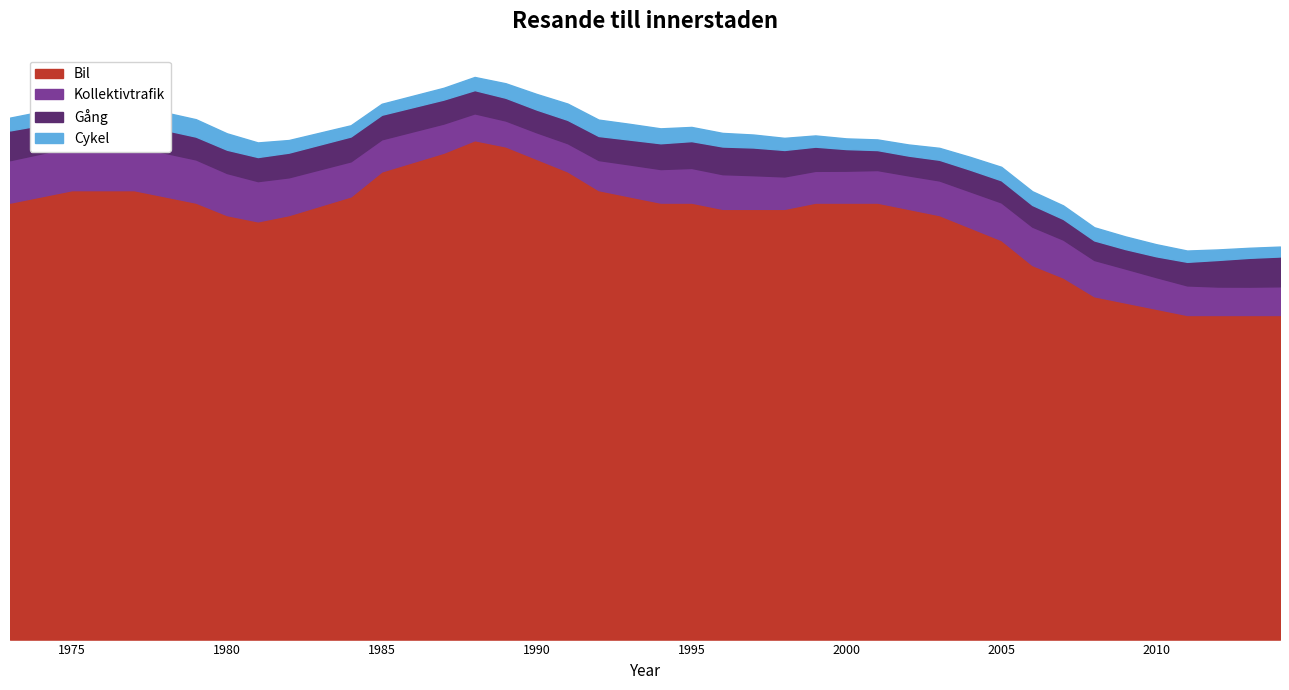

Which label corresponds to the smallest value in the chart?

2011